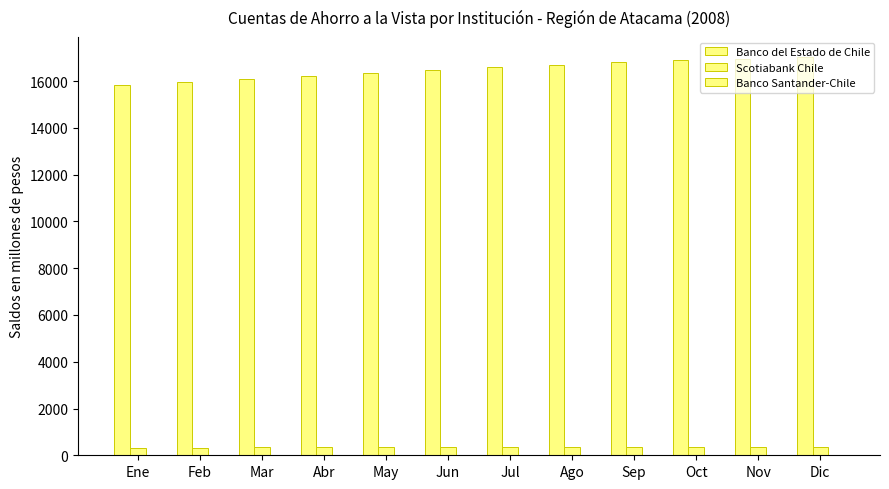

Is the value of Scotiabank Chile at May greater than the value of Banco del Estado de Chile at Abr?

No